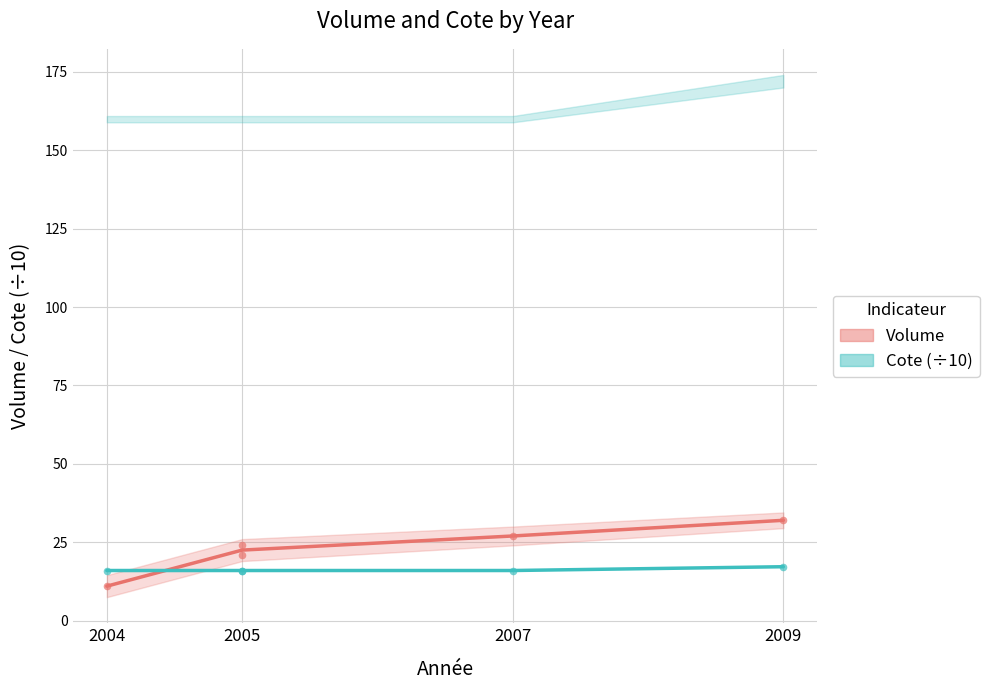

Which series contains the highest Y value?

Volume